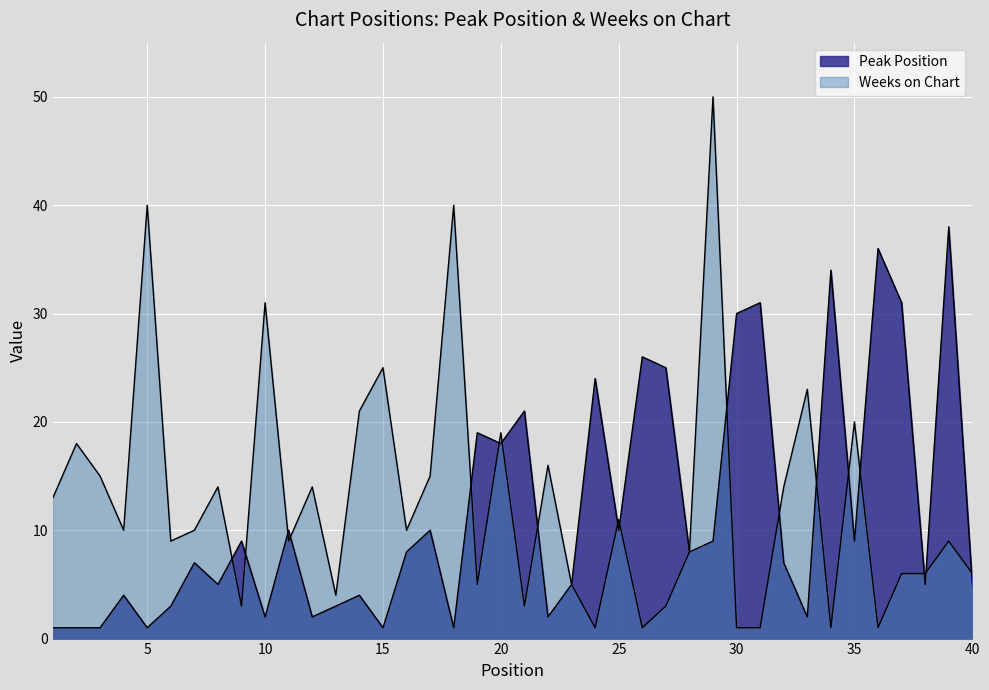

Is it true that Weeks on Chart equals 14 at 32?

True